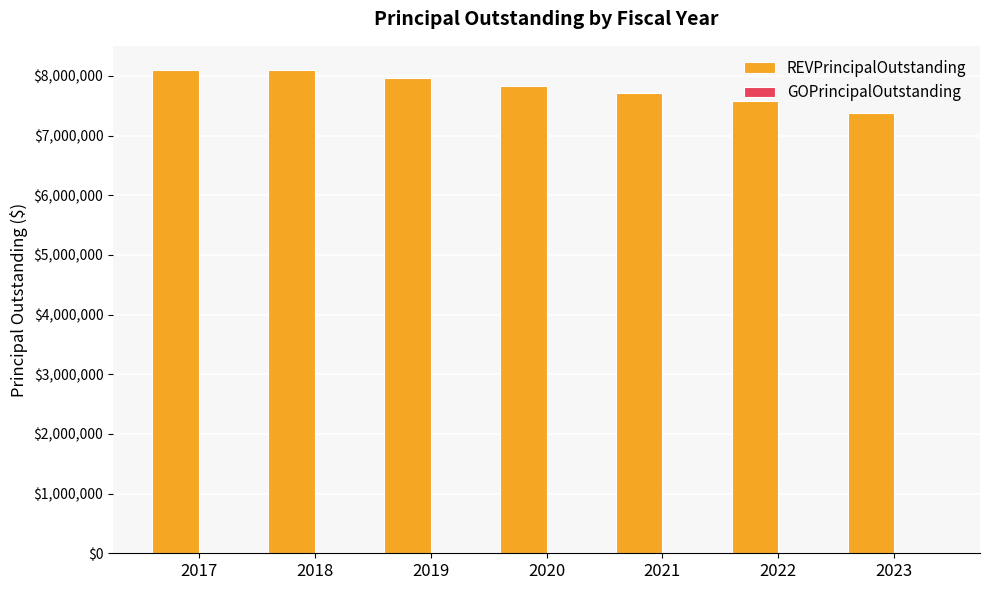

What is the difference between the values at 2021 and 2023?

330000